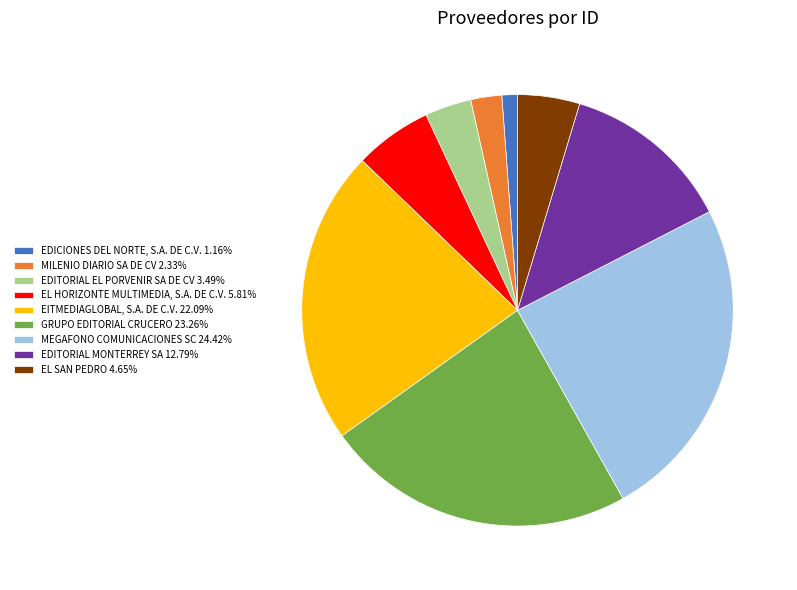

Count the number of slices in the pie.

9